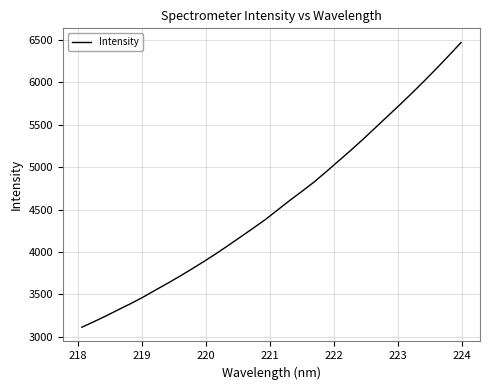

What is the maximum value shown in the chart?

6468.9